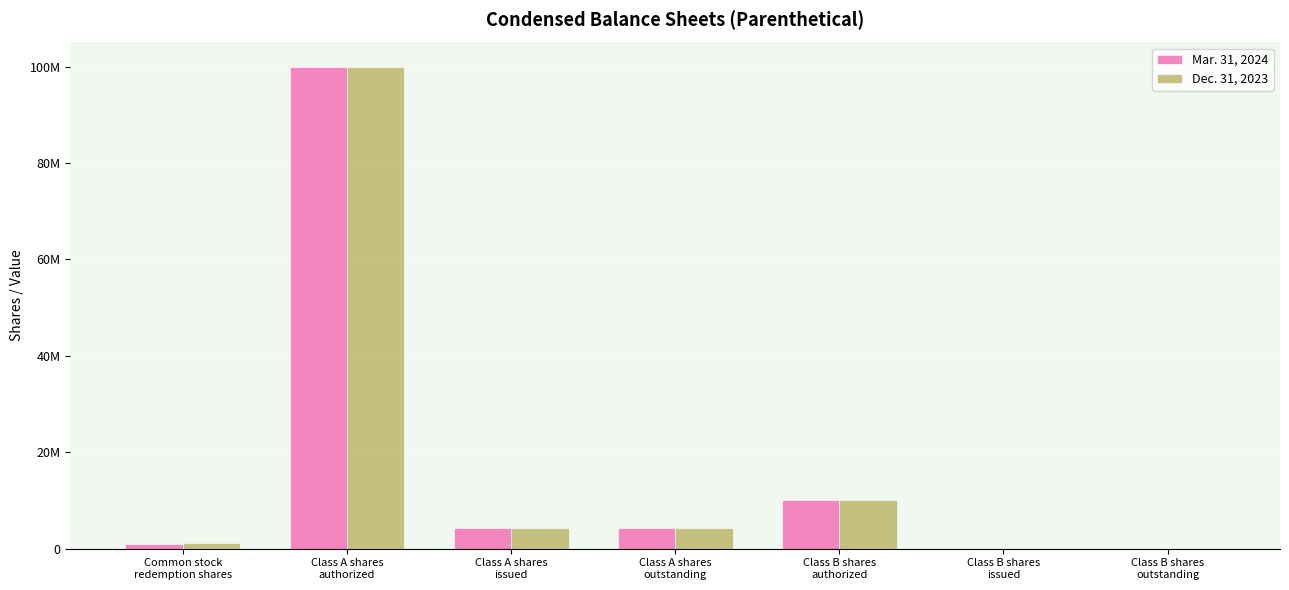

What are all the series names shown in the legend?

Mar. 31, 2024, Dec. 31, 2023